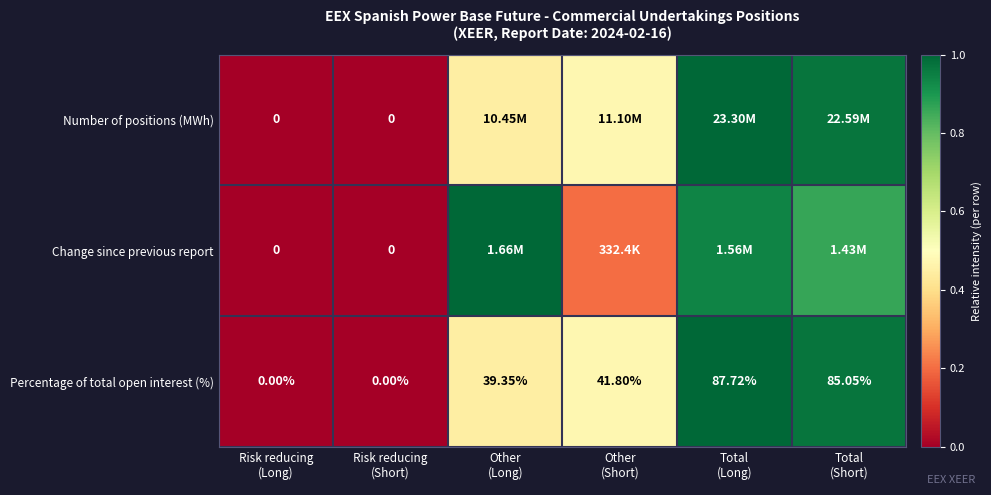

Which has a higher value, Total
(Long) or Risk reducing
(Long)?

Total
(Long)